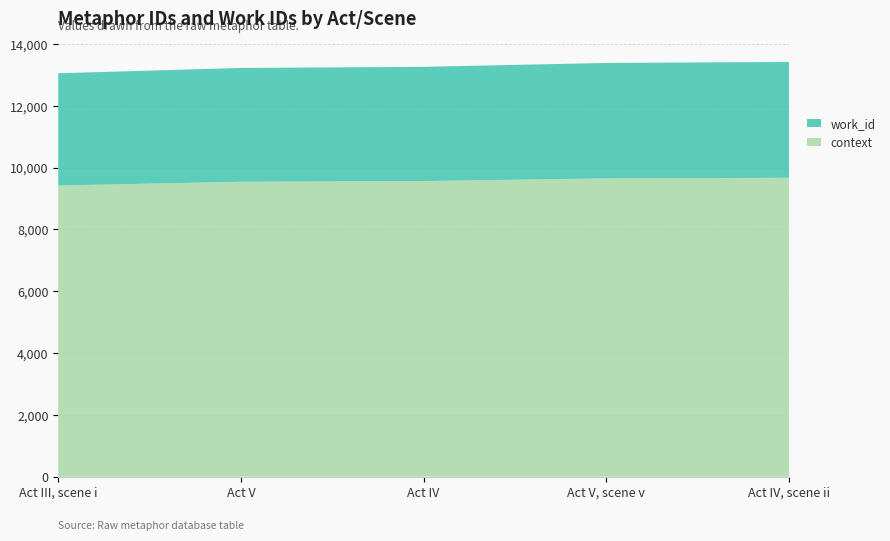

Reading right to left, list all the values displayed in this chart.

context: 9670	9651	9564	9542	9420
work_id: 3746	3733	3694	3680	3630